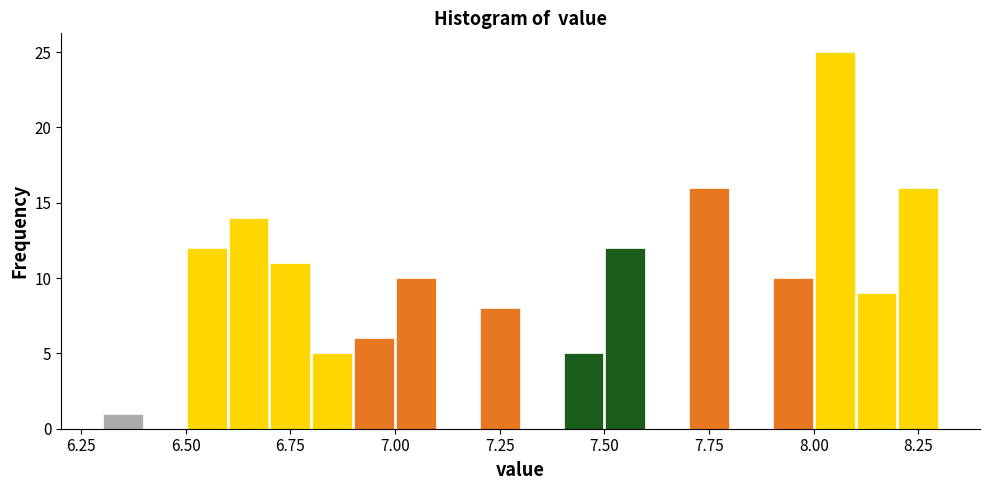

Read against the x-axis, roughly where is the centre of the tallest bar?

8.05